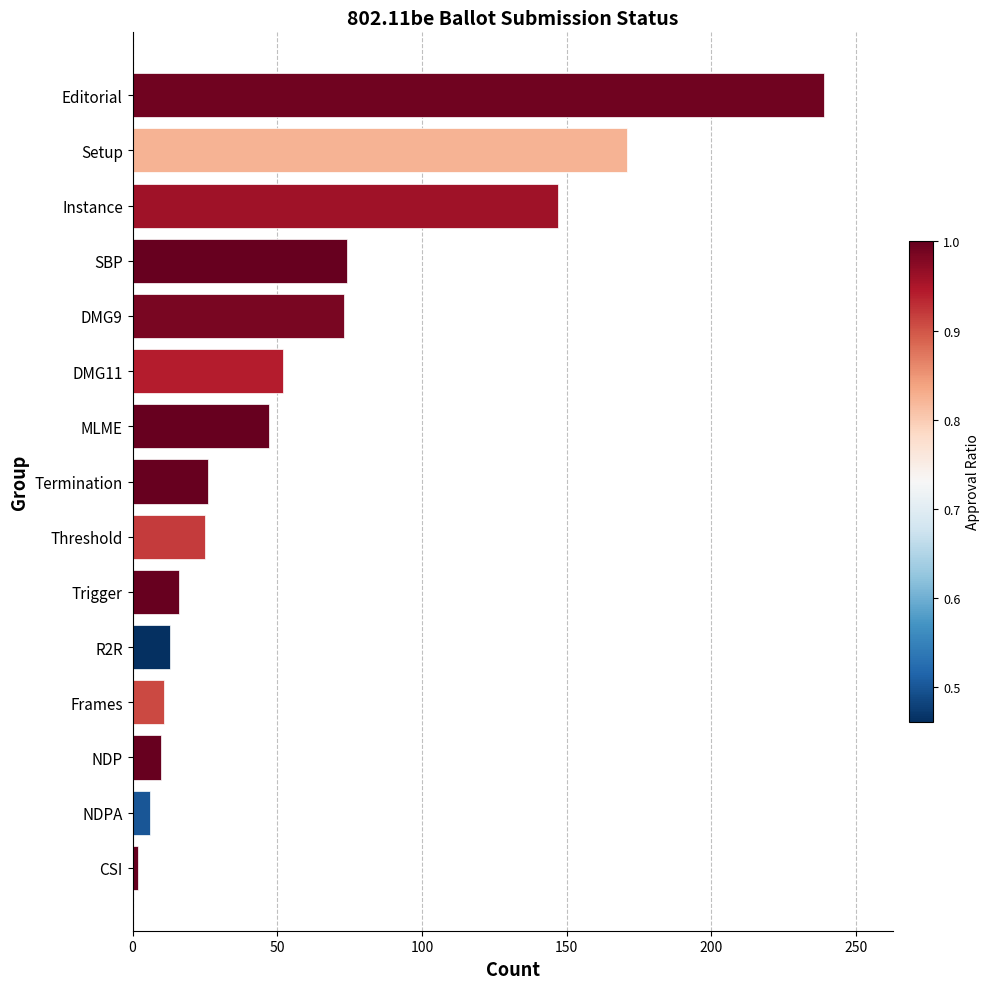

How many values are below 26?

7